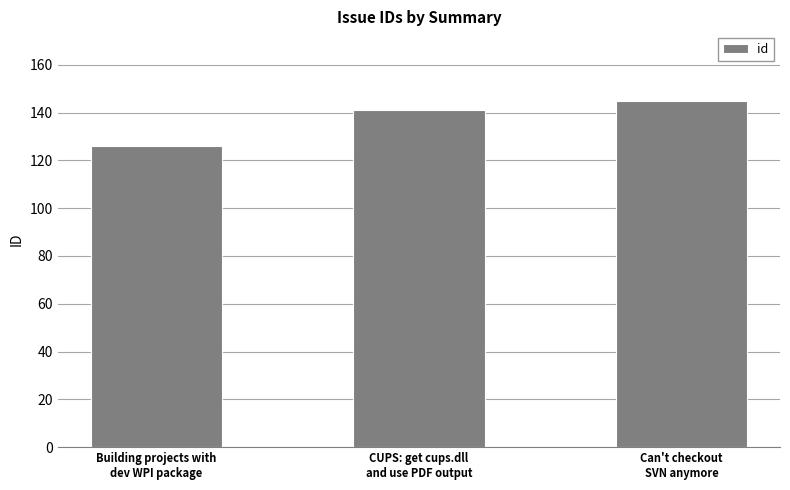

List the labels in order of value, largest first.

Can't checkout
SVN anymore, CUPS: get cups.dll
and use PDF output, Building projects with
dev WPI package